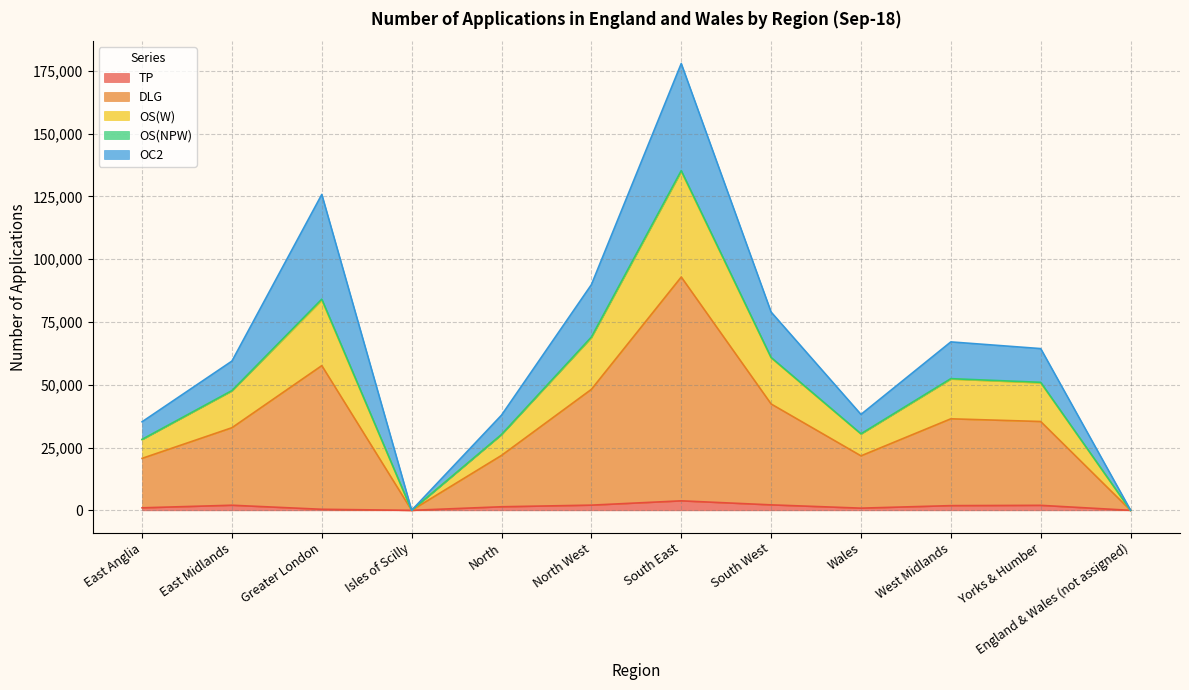

At which category is the sum across all series the highest?

South East